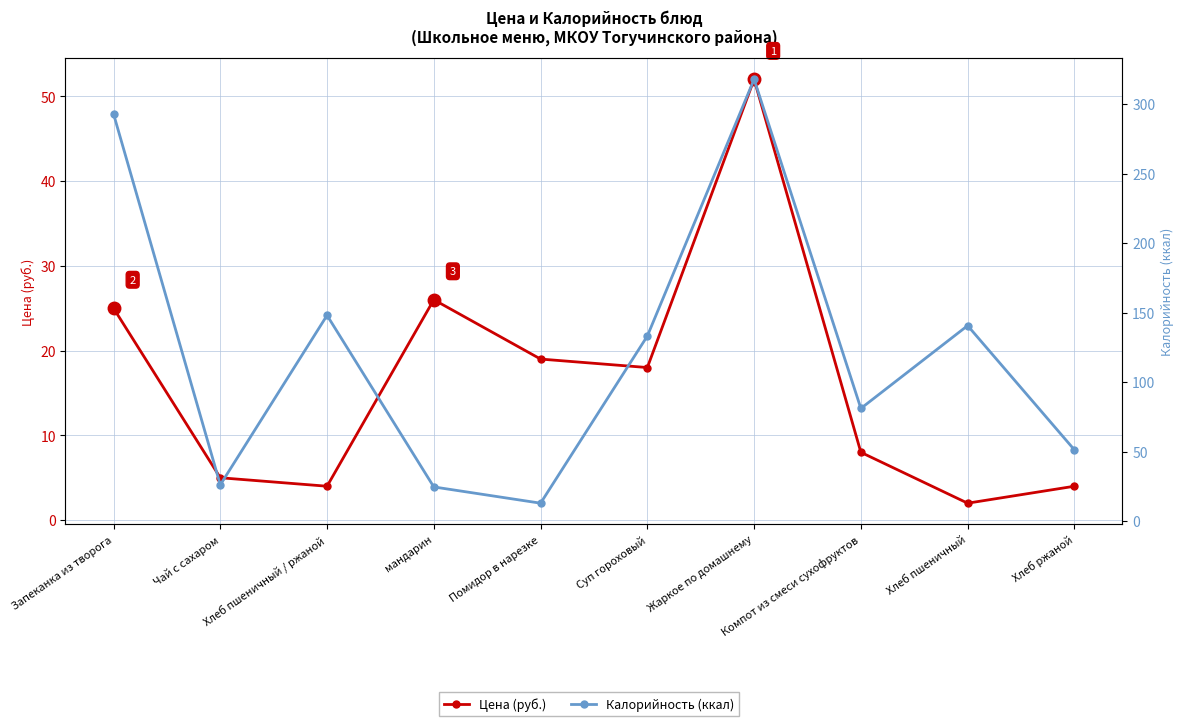

How many interior local peaks does the Калорийность (ккал) series have?

3